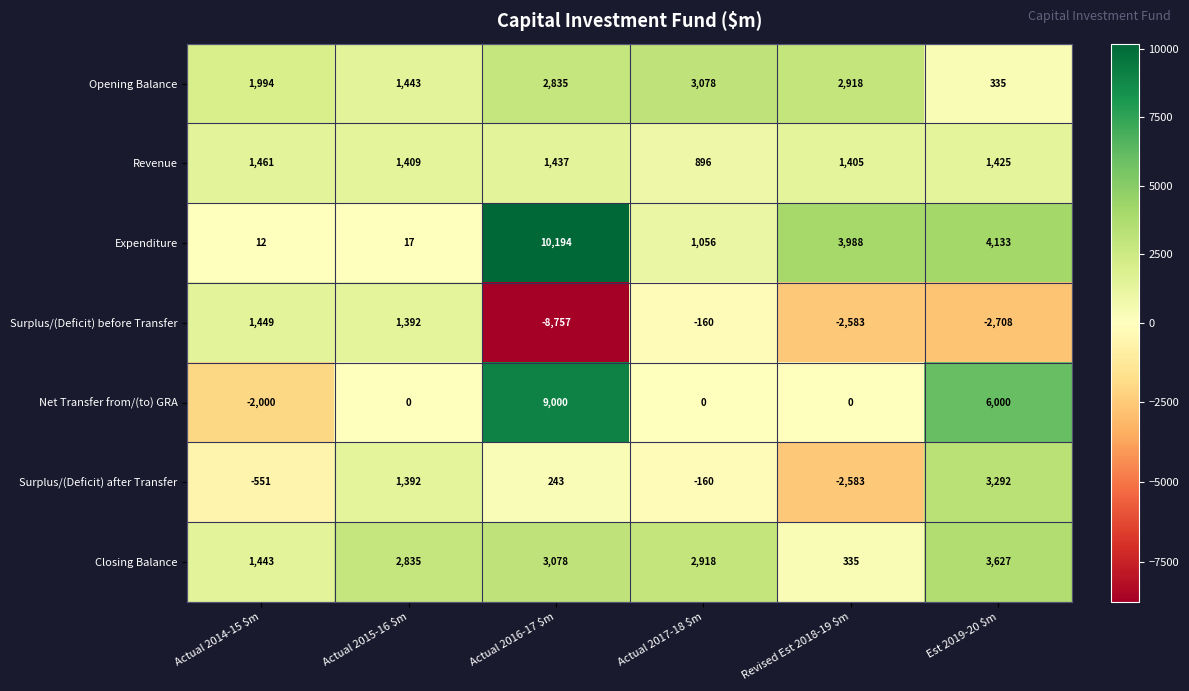

The Net Transfer from/(to) GRA series shows 9824 at Est 2019-20 $m. True or false?

False